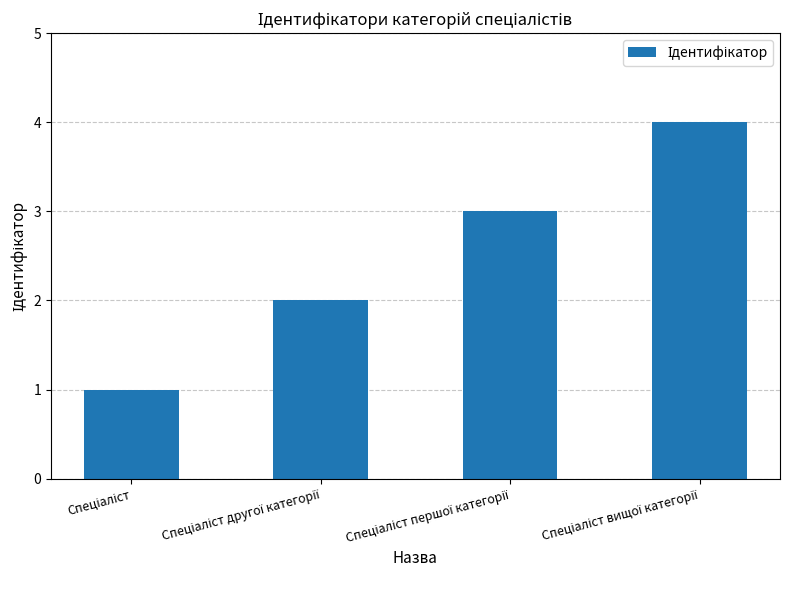

What is the smallest value displayed?

1